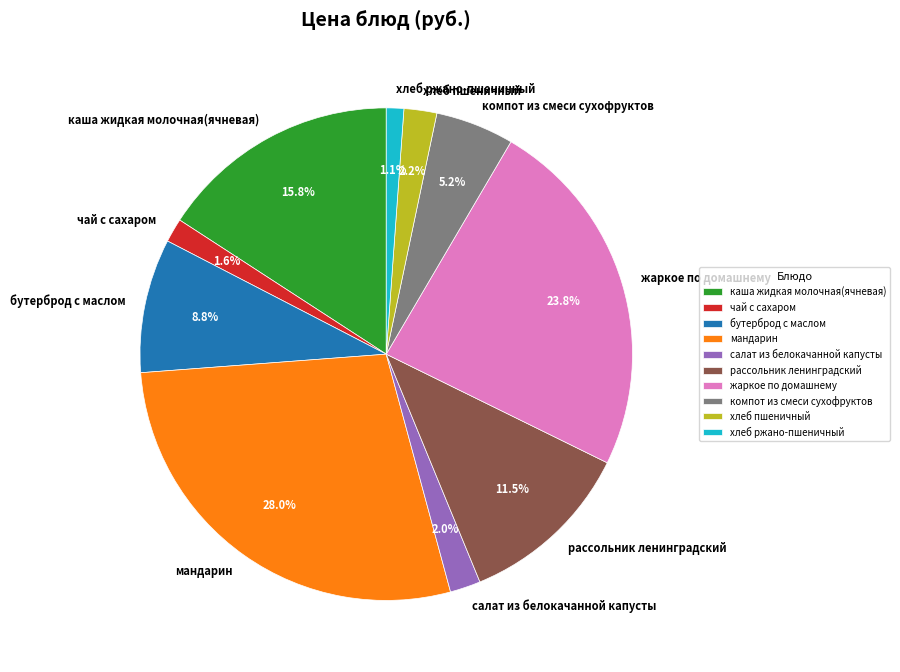

Combined, do хлеб пшеничный and компот из смеси сухофруктов account for over 50%?

No